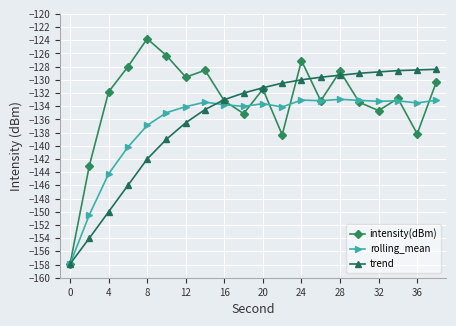

What is the difference between the second highest and second lowest values in the intensity(dBm) series?

16.7